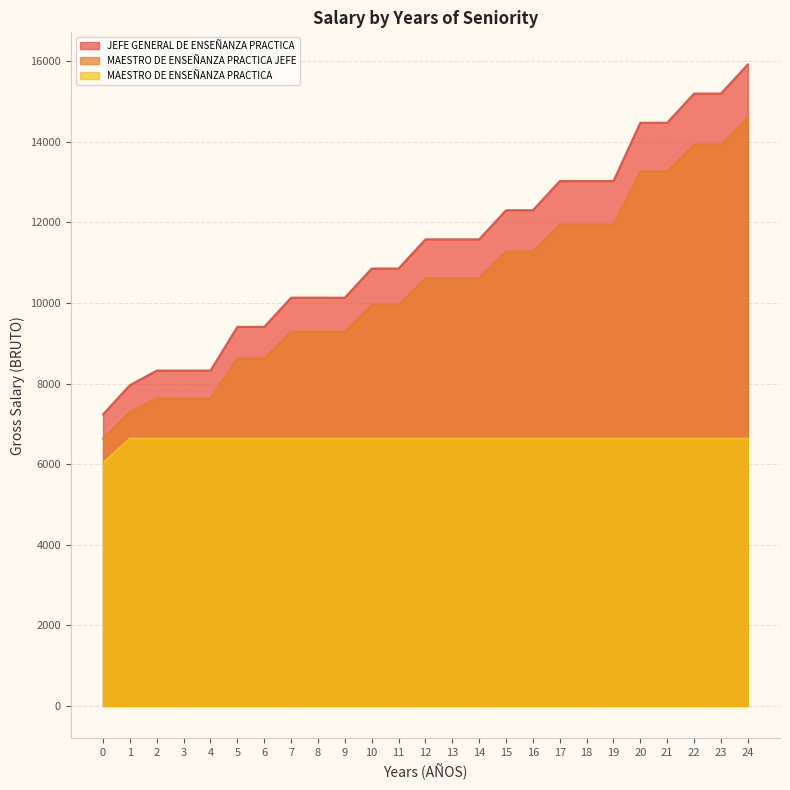

How many values in the MAESTRO DE ENSEÑANZA PRACTICA series exceed 6635?

24